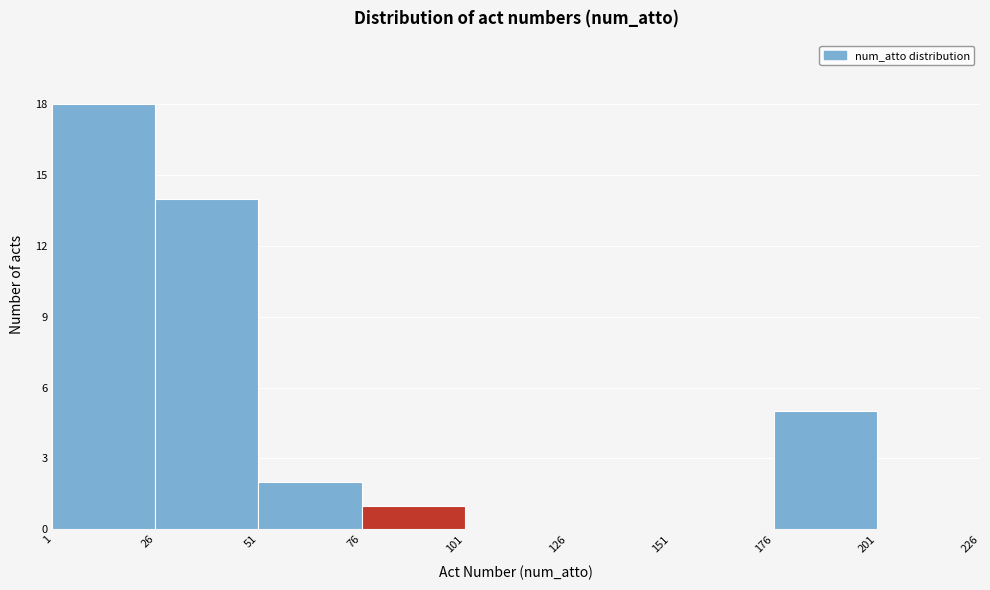

How tall is the bar that spans 176 to 201 on the x-axis? The values are not printed on the chart, so give them approximately, as read against the axis.

5